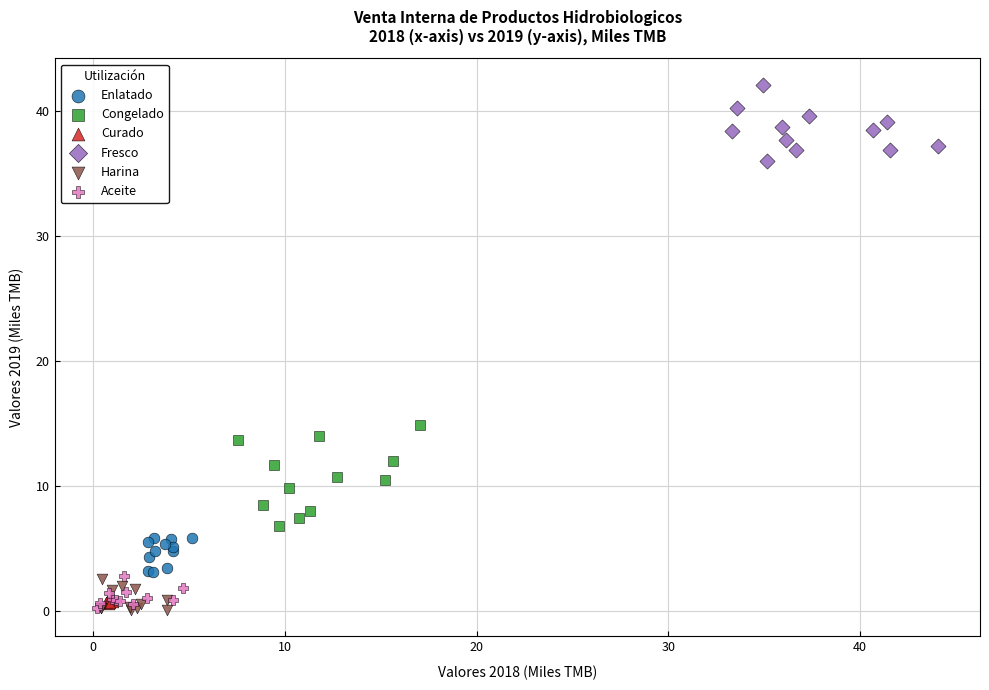

Which series has the largest Y range (max minus min)?

Congelado